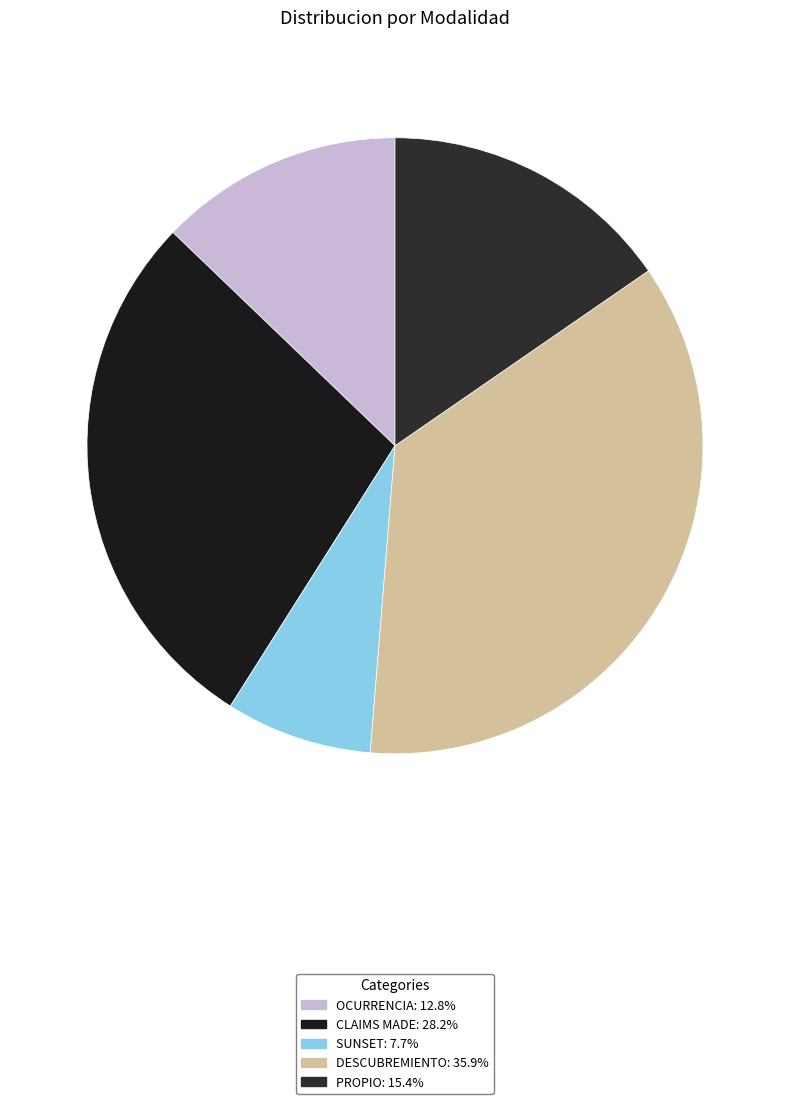

True or false: SUNSET accounts for 1% of the total.

False